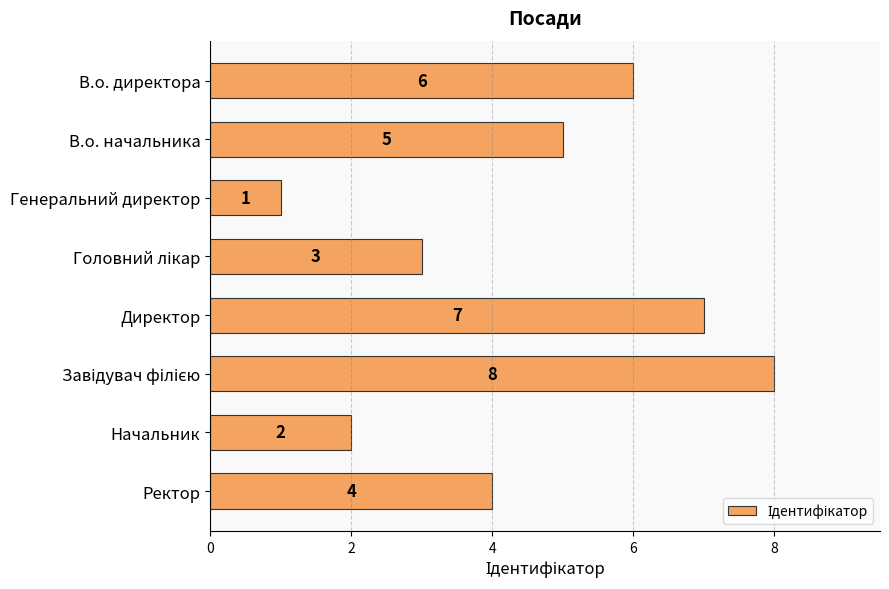

How many data points are less than 5?

4